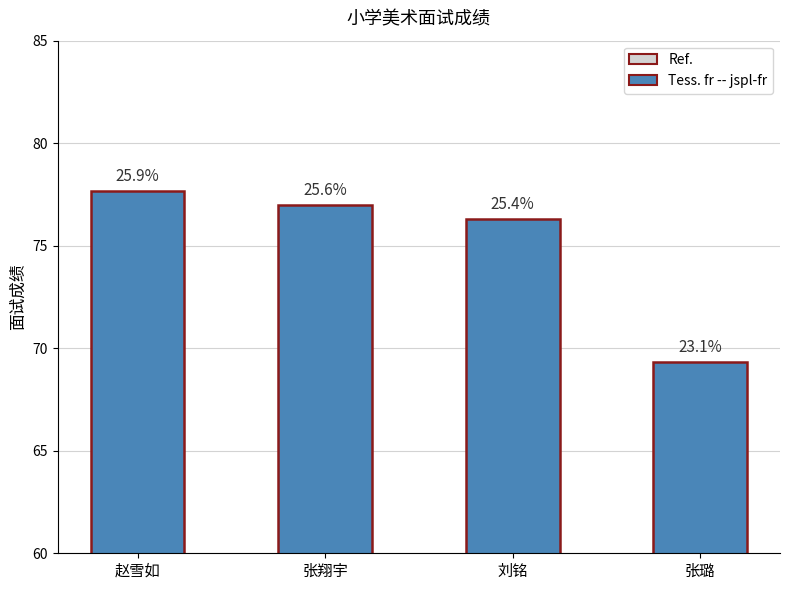

What value does the data have at 张璐?

69.3